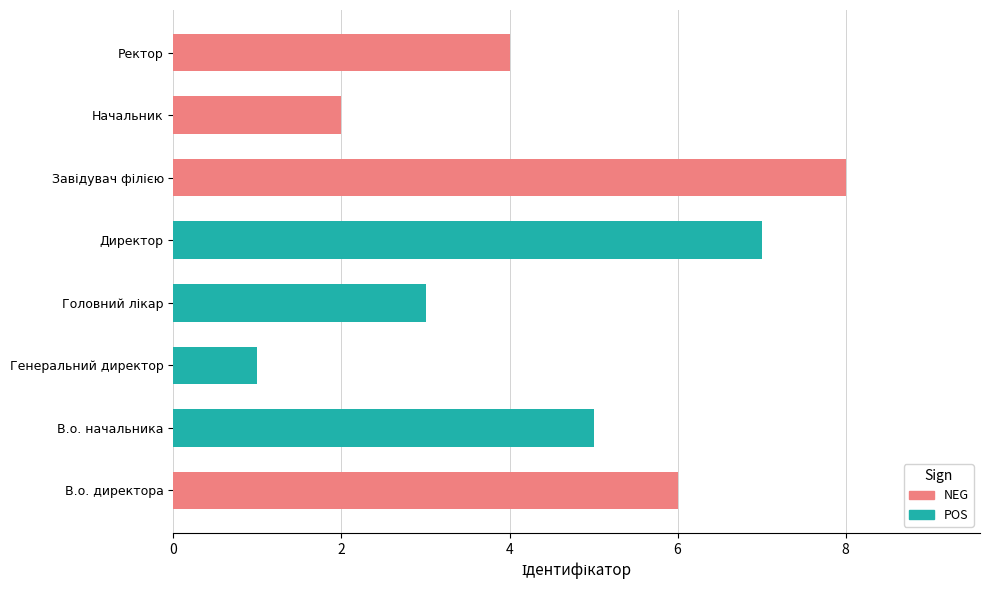

Reading left to right, list all the values displayed in this chart.

6	5	1	3	7	8	2	4